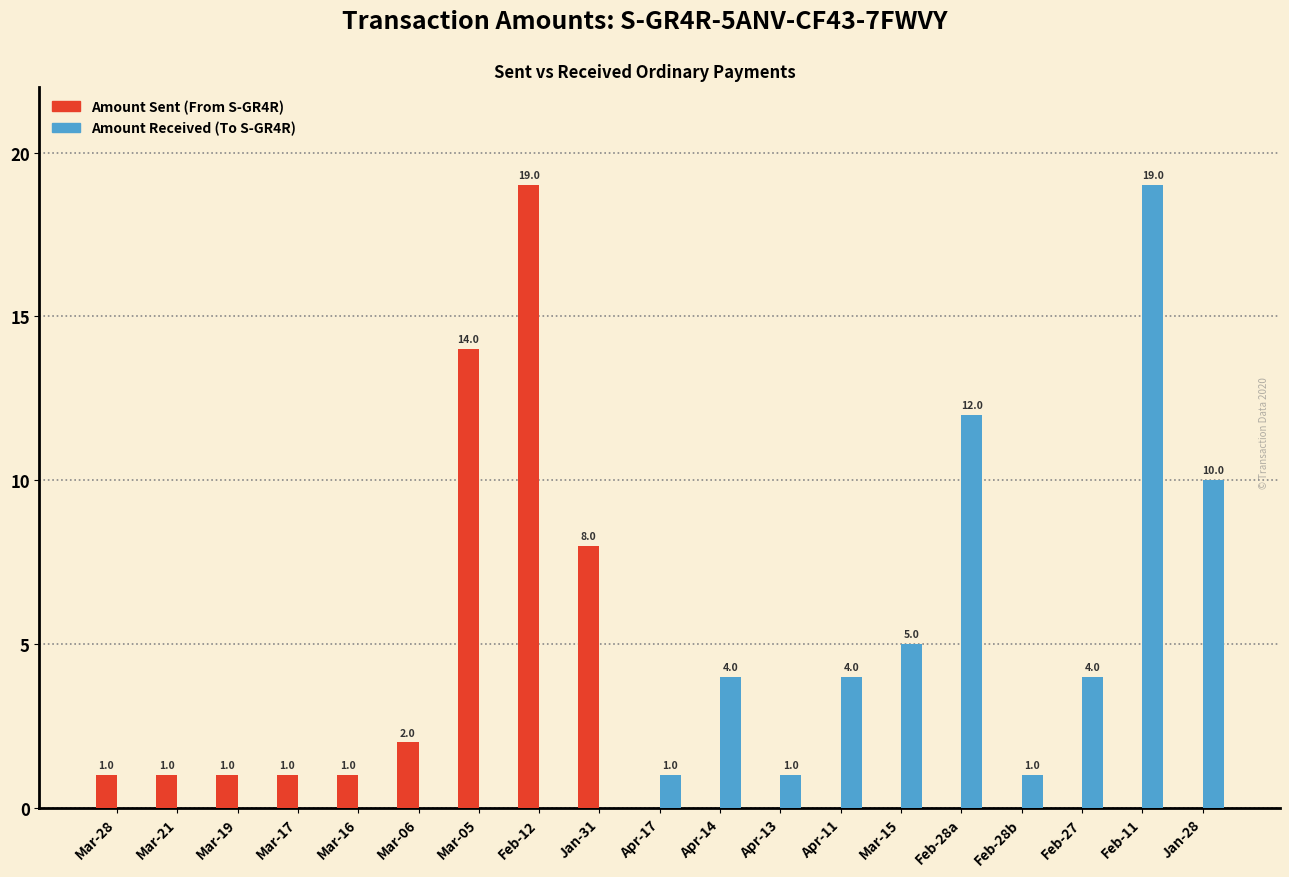

What is the maximum value for Amount Received (To S-GR4R)?

19